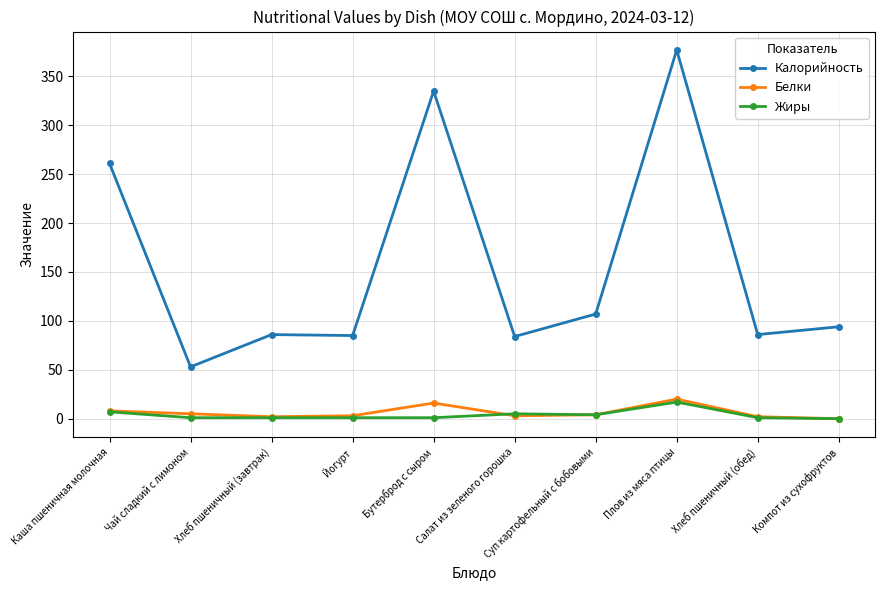

At which category is the sum across all series the highest?

Плов из мяса птицы